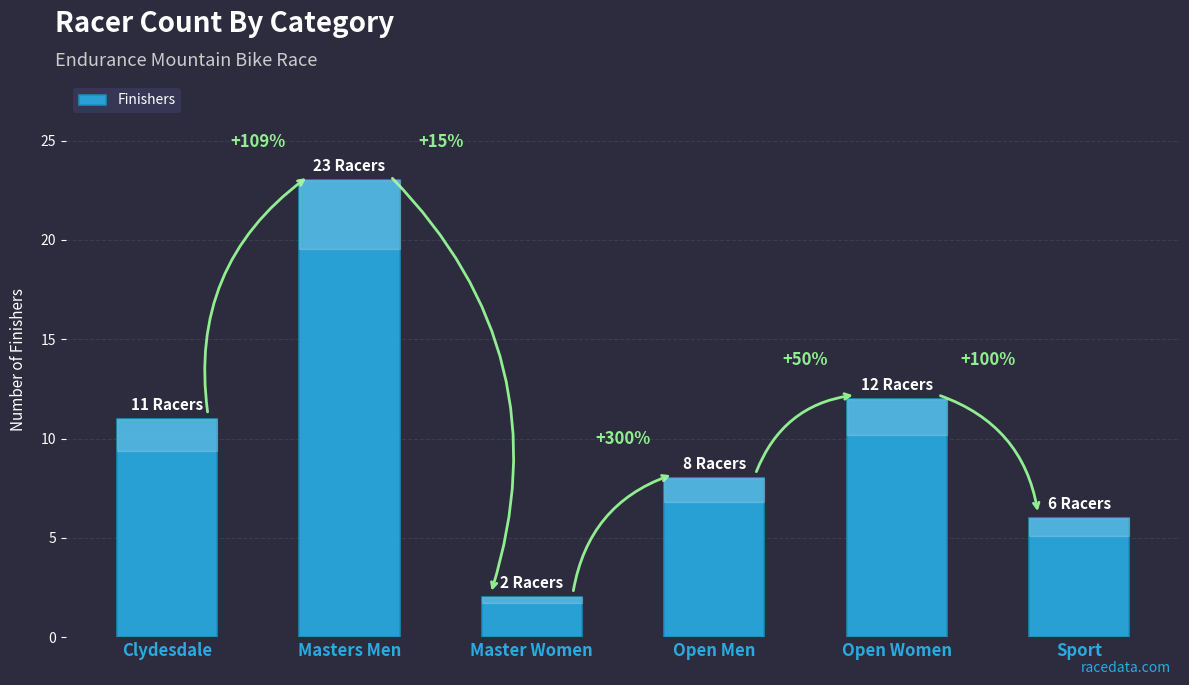

What is the label of the 1st bar from the left?

Clydesdale